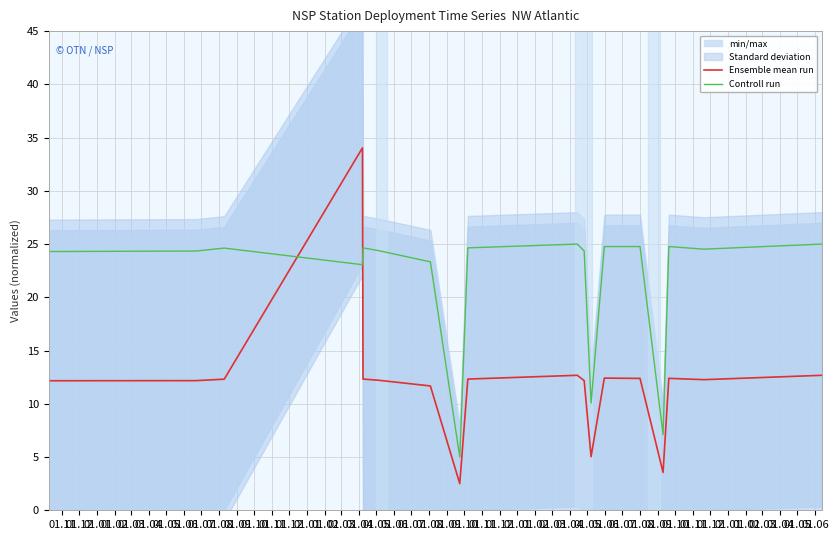

What is the highest value of the Ensemble mean run series?

34.0